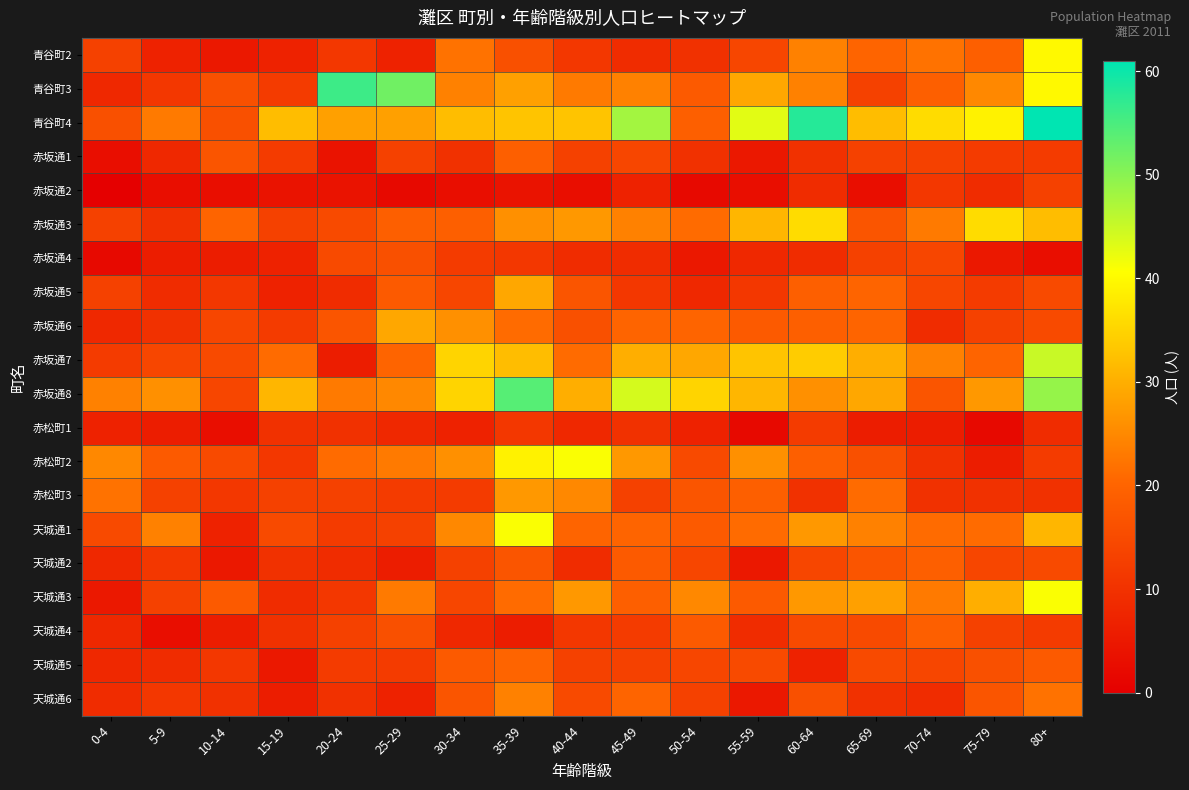

Reading left to right, list all the values displayed in this chart.

青谷町2: 0-4=13	5-9=7	10-14=5	15-19=7	20-24=11	25-29=7	30-34=22	35-39=16	40-44=11	45-49=9	50-54=10	55-59=14	60-64=24	65-69=20	70-74=22	75-79=19	80+=40
青谷町3: 0-4=8	5-9=11	10-14=16	15-19=12	20-24=56	25-29=52	30-34=24	35-39=28	40-44=23	45-49=24	50-54=18	55-59=29	60-64=24	65-69=13	70-74=19	75-79=25	80+=40
青谷町4: 0-4=16	5-9=23	10-14=16	15-19=32	20-24=28	25-29=28	30-34=32	35-39=33	40-44=33	45-49=48	50-54=19	55-59=43	60-64=58	65-69=32	70-74=36	75-79=39	80+=61
赤坂通1: 0-4=3	5-9=8	10-14=17	15-19=12	20-24=4	25-29=13	30-34=10	35-39=19	40-44=13	45-49=14	50-54=10	55-59=5	60-64=10	65-69=13	70-74=13	75-79=12	80+=12
赤坂通2: 0-4=0	5-9=3	10-14=3	15-19=4	20-24=4	25-29=2	30-34=3	35-39=4	40-44=3	45-49=7	50-54=2	55-59=3	60-64=9	65-69=3	70-74=11	75-79=9	80+=13
赤坂通3: 0-4=13	5-9=10	10-14=20	15-19=13	20-24=15	25-29=19	30-34=19	35-39=26	40-44=27	45-49=24	50-54=21	55-59=31	60-64=36	65-69=17	70-74=23	75-79=36	80+=32
赤坂通4: 0-4=2	5-9=6	10-14=6	15-19=7	20-24=15	25-29=16	30-34=12	35-39=11	40-44=9	45-49=9	50-54=5	55-59=8	60-64=9	65-69=13	70-74=14	75-79=5	80+=3
赤坂通5: 0-4=13	5-9=9	10-14=11	15-19=7	20-24=9	25-29=18	30-34=14	35-39=29	40-44=17	45-49=11	50-54=8	55-59=11	60-64=19	65-69=20	70-74=14	75-79=12	80+=15
赤坂通6: 0-4=8	5-9=10	10-14=14	15-19=12	20-24=17	25-29=29	30-34=26	35-39=21	40-44=16	45-49=20	50-54=20	55-59=18	60-64=19	65-69=20	70-74=9	75-79=13	80+=15
赤坂通7: 0-4=12	5-9=14	10-14=15	15-19=21	20-24=6	25-29=20	30-34=35	35-39=32	40-44=21	45-49=30	50-54=29	55-59=33	60-64=34	65-69=30	70-74=24	75-79=20	80+=45
赤坂通8: 0-4=24	5-9=26	10-14=14	15-19=31	20-24=23	25-29=25	30-34=35	35-39=54	40-44=30	45-49=44	50-54=35	55-59=31	60-64=26	65-69=29	70-74=17	75-79=27	80+=49
赤松町1: 0-4=7	5-9=6	10-14=3	15-19=10	20-24=10	25-29=8	30-34=7	35-39=11	40-44=8	45-49=10	50-54=7	55-59=2	60-64=12	65-69=6	70-74=6	75-79=2	80+=9
赤松町2: 0-4=25	5-9=18	10-14=15	15-19=11	20-24=21	25-29=23	30-34=26	35-39=39	40-44=41	45-49=27	50-54=15	55-59=26	60-64=19	65-69=16	70-74=10	75-79=6	80+=12
赤松町3: 0-4=22	5-9=13	10-14=11	15-19=13	20-24=13	25-29=12	30-34=12	35-39=27	40-44=25	45-49=13	50-54=17	55-59=19	60-64=10	65-69=21	70-74=10	75-79=10	80+=10
天城通1: 0-4=15	5-9=24	10-14=7	15-19=15	20-24=12	25-29=13	30-34=25	35-39=41	40-44=20	45-49=20	50-54=18	55-59=21	60-64=27	65-69=24	70-74=21	75-79=21	80+=31
天城通2: 0-4=8	5-9=11	10-14=5	15-19=10	20-24=9	25-29=6	30-34=13	35-39=17	40-44=9	45-49=18	50-54=14	55-59=5	60-64=14	65-69=17	70-74=19	75-79=14	80+=15
天城通3: 0-4=5	5-9=13	10-14=18	15-19=9	20-24=11	25-29=23	30-34=14	35-39=21	40-44=27	45-49=19	50-54=25	55-59=18	60-64=27	65-69=28	70-74=23	75-79=30	80+=41
天城通4: 0-4=8	5-9=3	10-14=6	15-19=10	20-24=13	25-29=16	30-34=8	35-39=6	40-44=11	45-49=12	50-54=18	55-59=9	60-64=15	65-69=15	70-74=19	75-79=13	80+=12
天城通5: 0-4=8	5-9=9	10-14=11	15-19=5	20-24=12	25-29=12	30-34=18	35-39=20	40-44=13	45-49=13	50-54=14	55-59=15	60-64=7	65-69=15	70-74=14	75-79=16	80+=18
天城通6: 0-4=9	5-9=11	10-14=10	15-19=6	20-24=10	25-29=7	30-34=17	35-39=24	40-44=15	45-49=20	50-54=13	55-59=5	60-64=16	65-69=10	70-74=9	75-79=17	80+=22